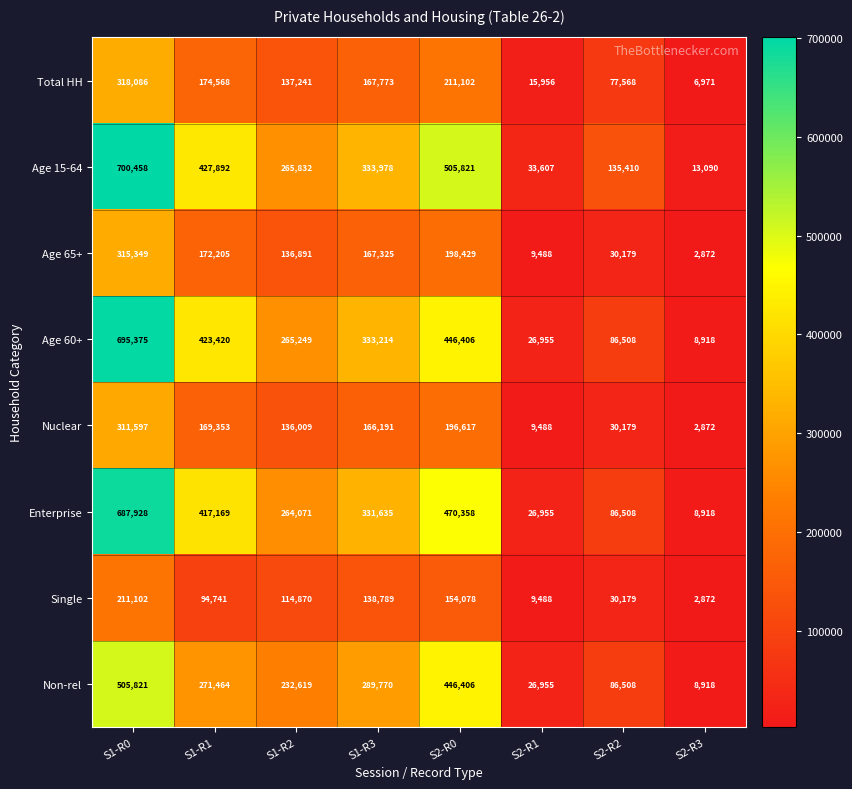

What is the average value of the Total HH series?

138658